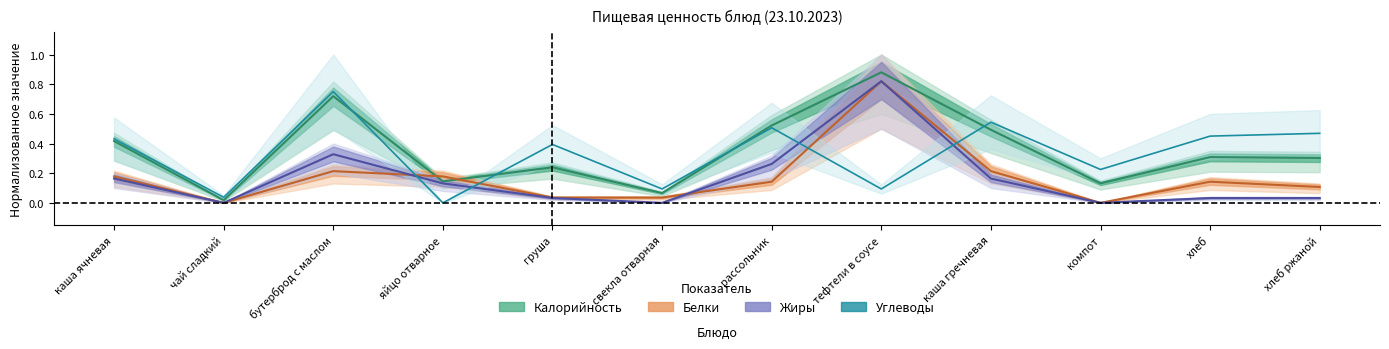

How many interior local valleys does the Белки series have?

2